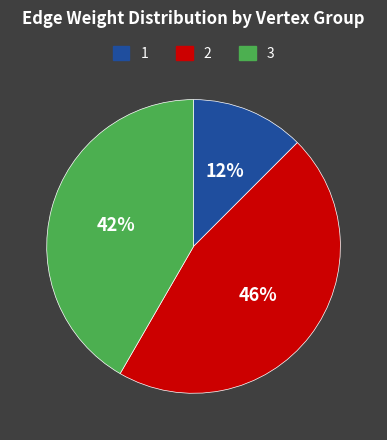

Combined, do 1 and 2 account for over 50%?

Yes